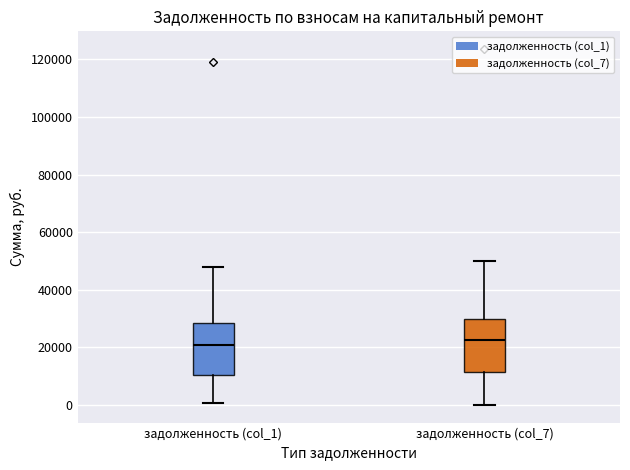

Reading left to right, read every box against the y-axis: the position of its median line, the range the box covers, and the ends of its whiskers. The values are not printed on the chart, so give them approximately, as read against the axis.

задолженность (col_1): median 20000, box 10000 to 28000, whiskers 0 to 48000
задолженность (col_7): median 22000, box 12000 to 30000, whiskers 0 to 50000